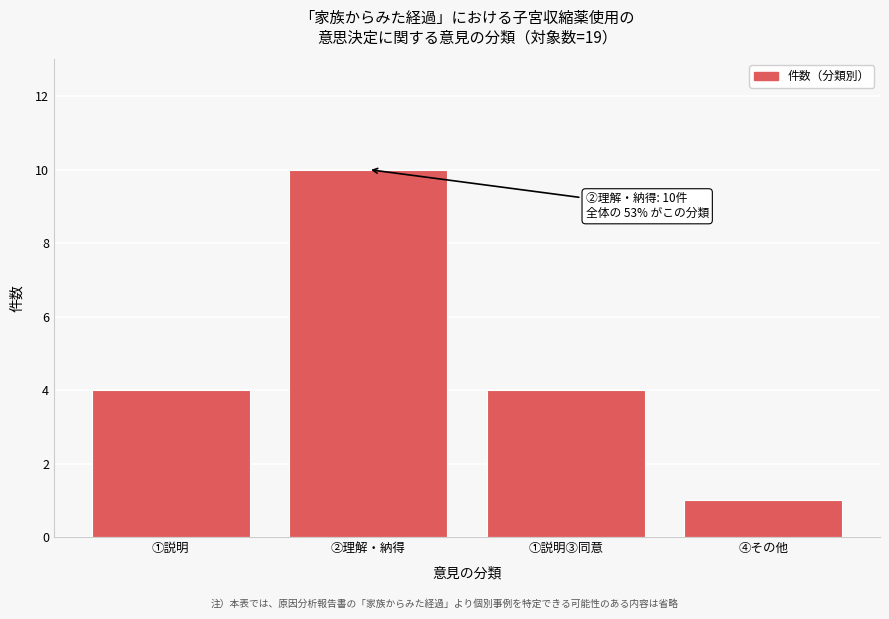

Reading right to left, transcribe all the data shown in this chart.

1	4	10	4